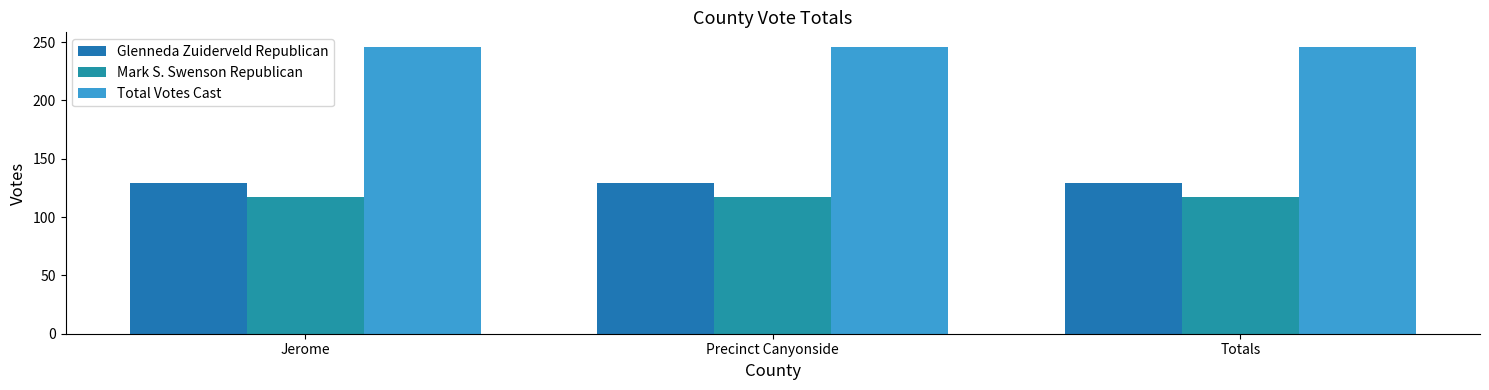

What is the lowest value of the Mark S. Swenson Republican series?

117